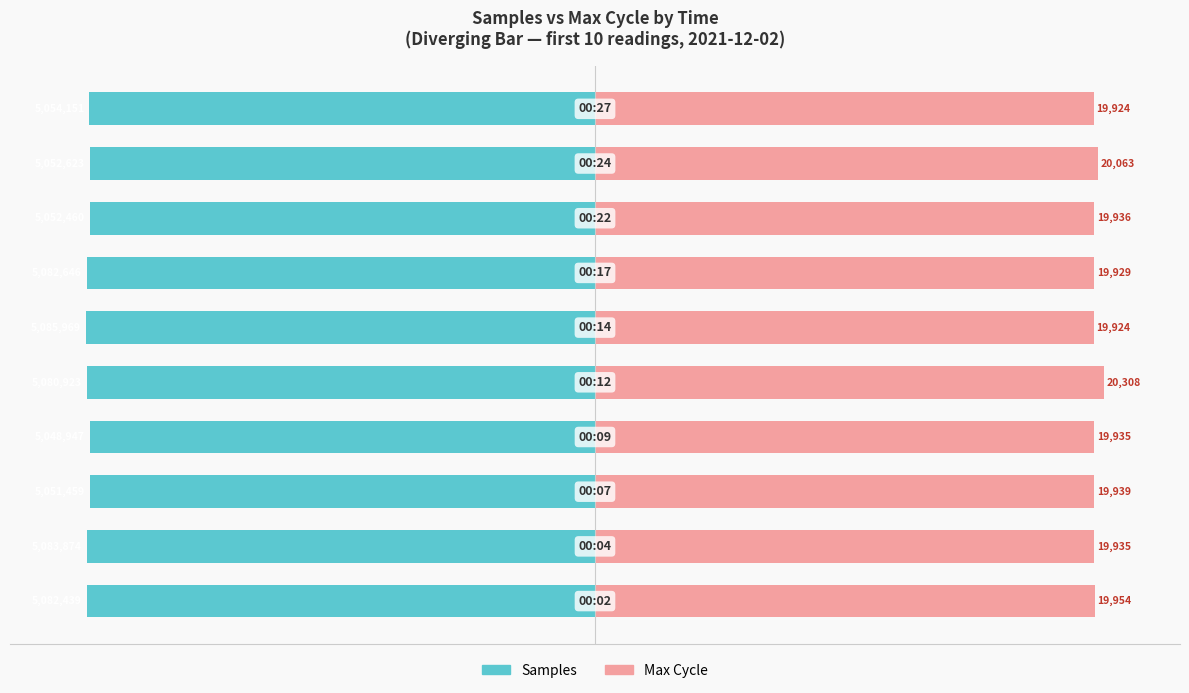

At how many categories does at least one series exceed 69?

10